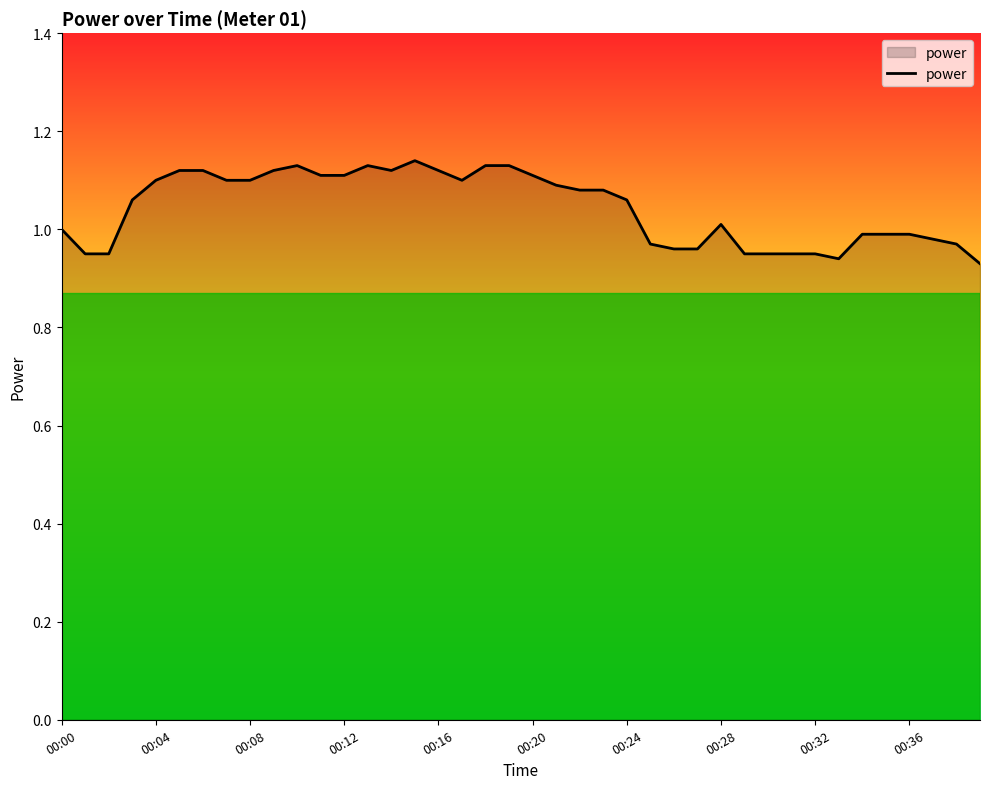

True or false: the data has more than 0 interior local peaks.

True